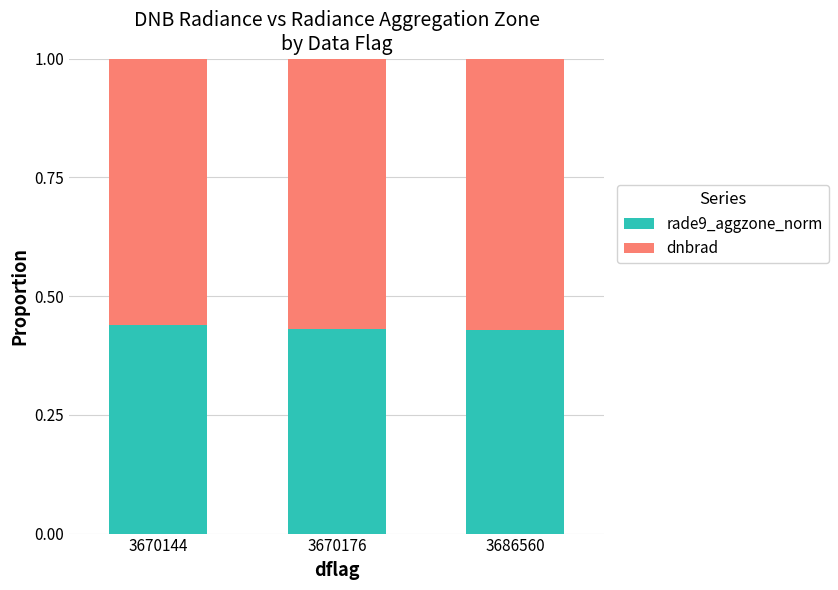

True or false: rade9_aggzone_norm has a value of 0.1 at 3670144.

False